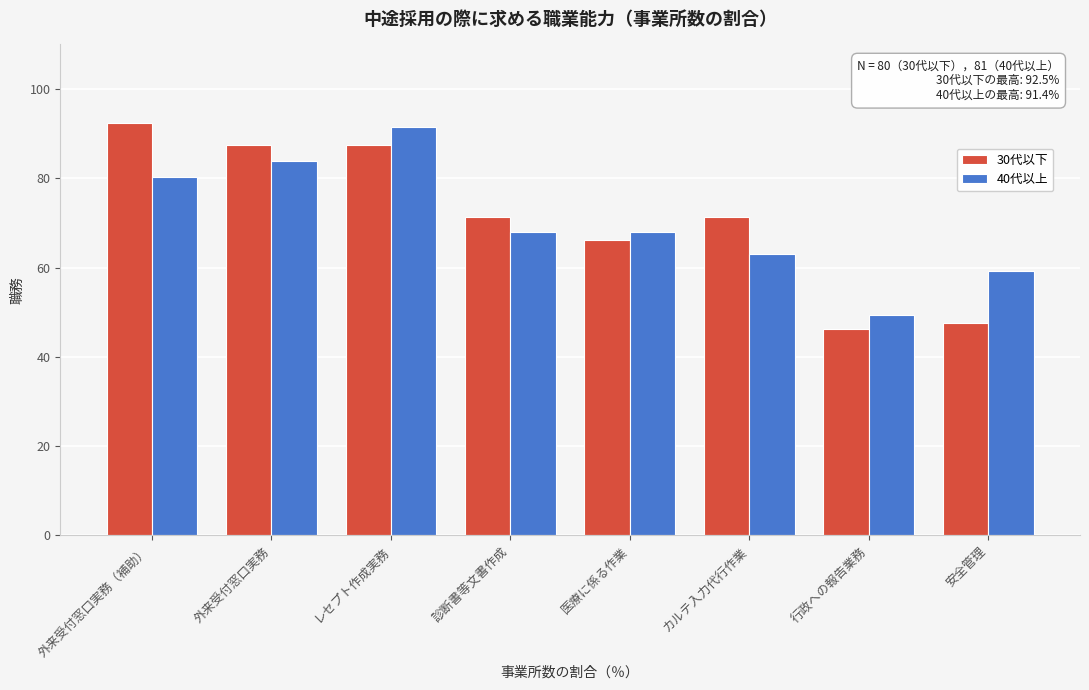

Reading left to right, list all the values displayed in this chart.

30代以下: 外来受付窓口実務（補助）=92.5	外来受付窓口実務=87.5	レセプト作成実務=87.5	診断書等文書作成=71.3	医療に係る作業=66.3	カルテ入力代行作業=71.3	行政への報告業務=46.3	安全管理=47.5
40代以上: 外来受付窓口実務（補助）=80.2	外来受付窓口実務=84.0	レセプト作成実務=91.4	診断書等文書作成=67.9	医療に係る作業=67.9	カルテ入力代行作業=63.0	行政への報告業務=49.4	安全管理=59.3